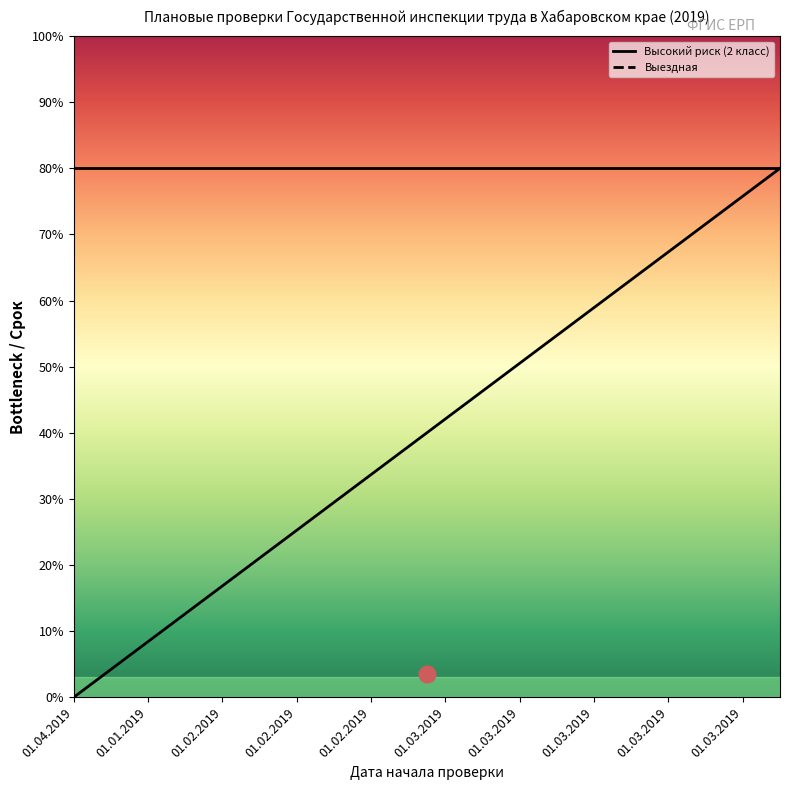

What is the sum of all Высокий риск (2 класс) values?

1600.0